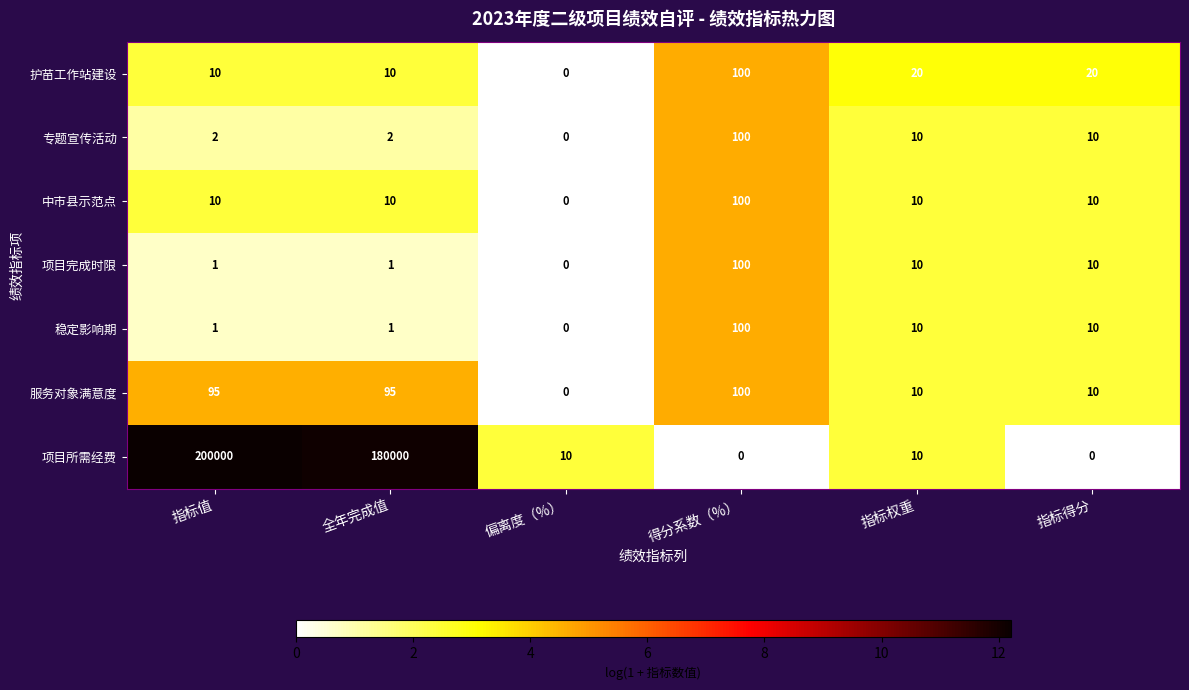

What is the spread (max minus min) of values at 指标得分?

20